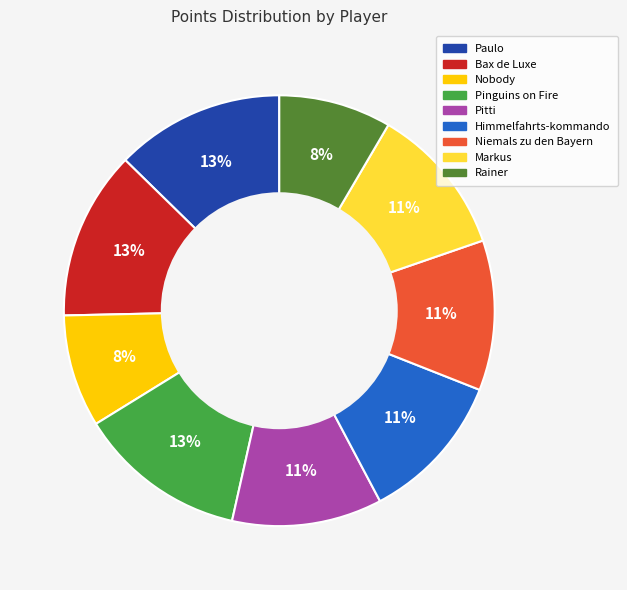

The Rainer slice represents 8% of the pie. True or false?

True